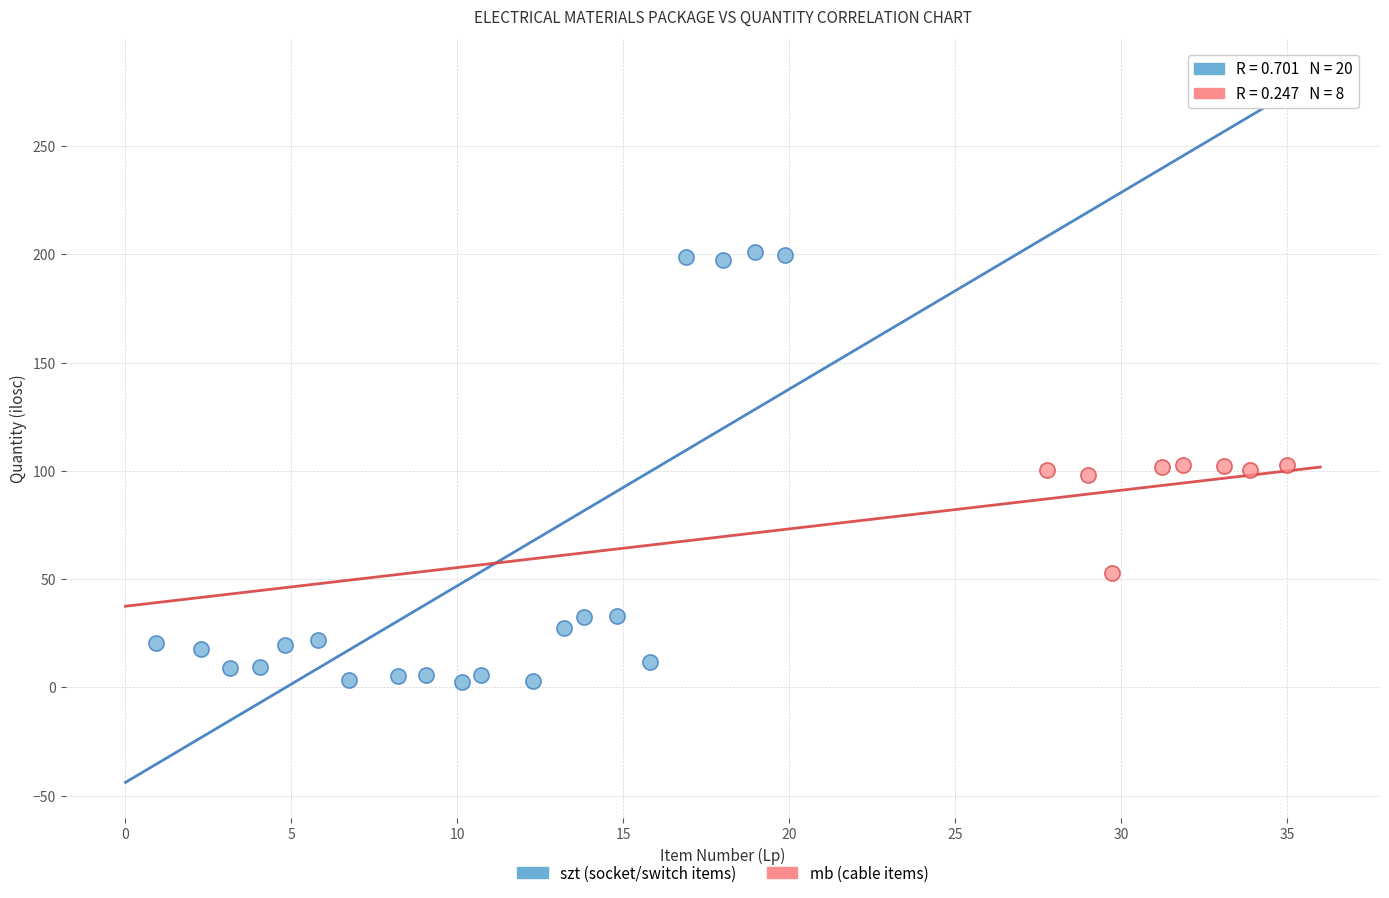

Which series has the largest Y range (max minus min)?

szt (socket/switch items)